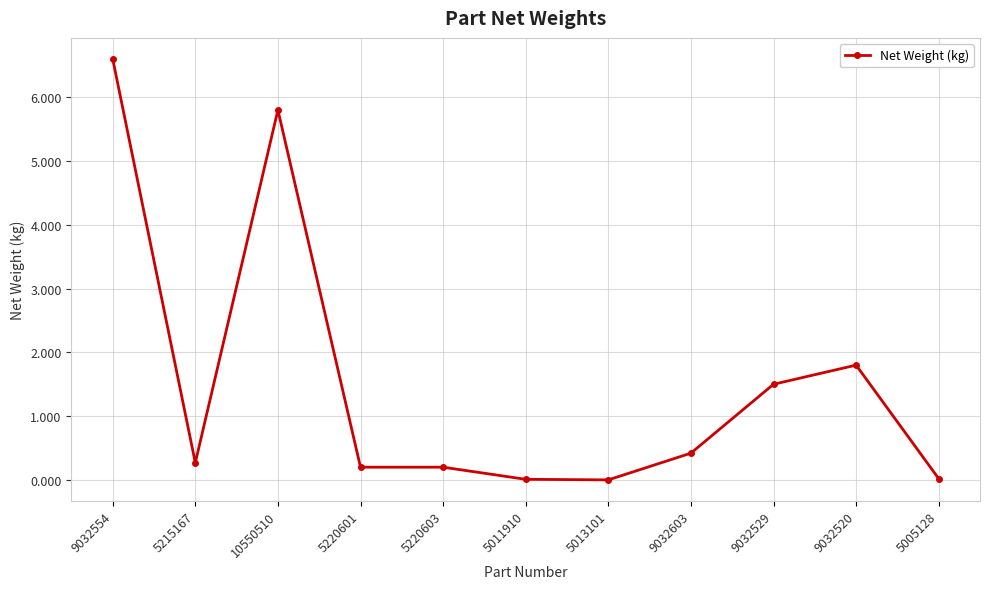

Where is the data nearest to the value 3?

9032520